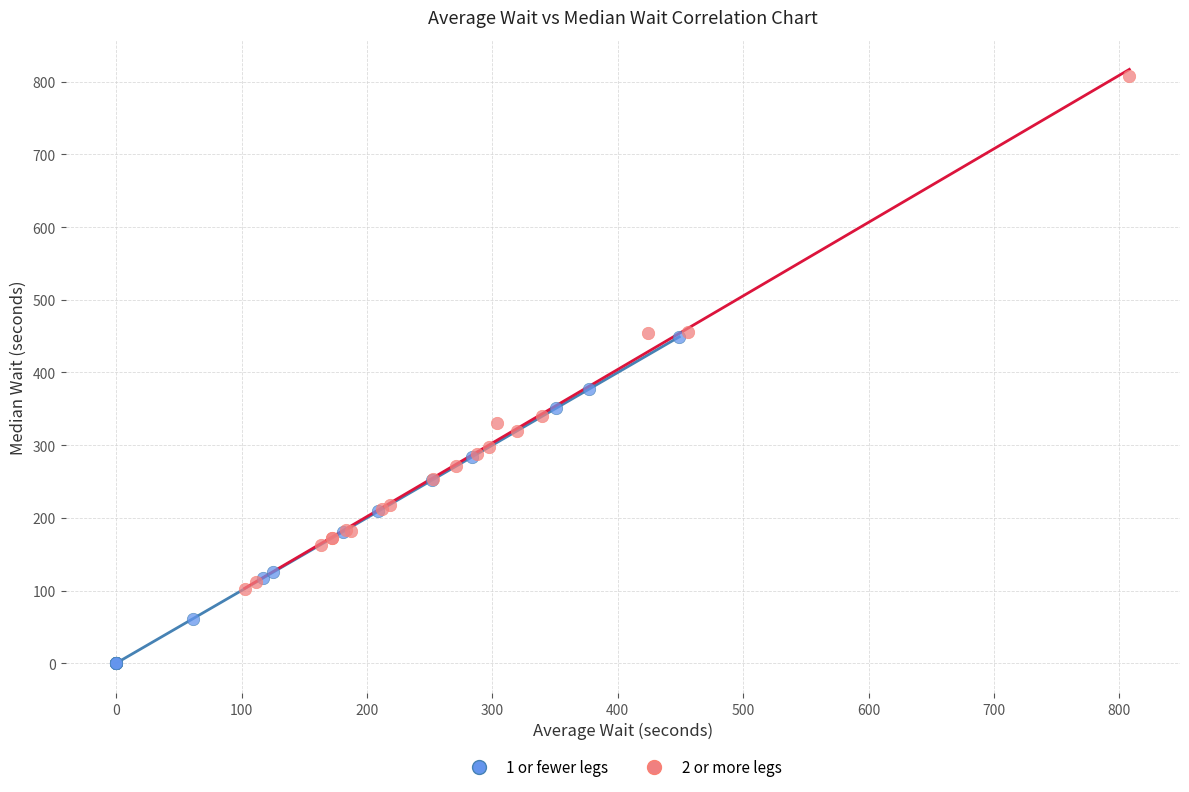

Which series has the largest Y range (max minus min)?

2 or more legs